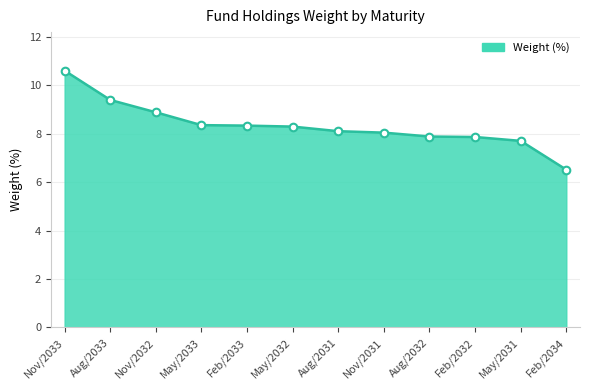

Between May/2033 and Aug/2031, which is larger?

May/2033